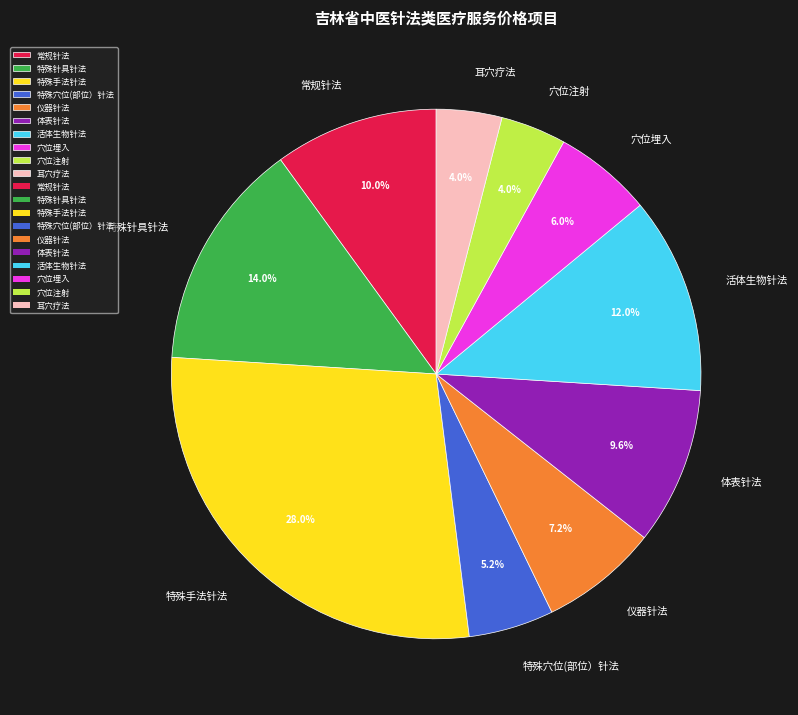

Which category has the biggest portion of the pie?

特殊手法针法